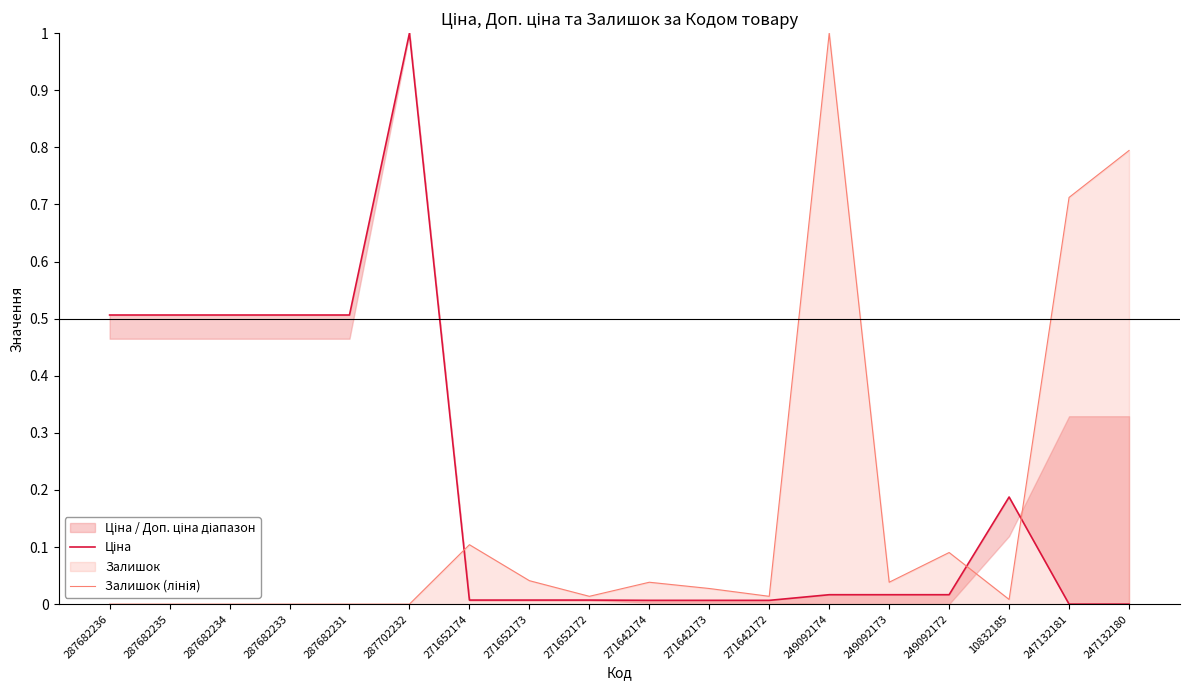

What is the label of the 3rd point from the left?

287682234